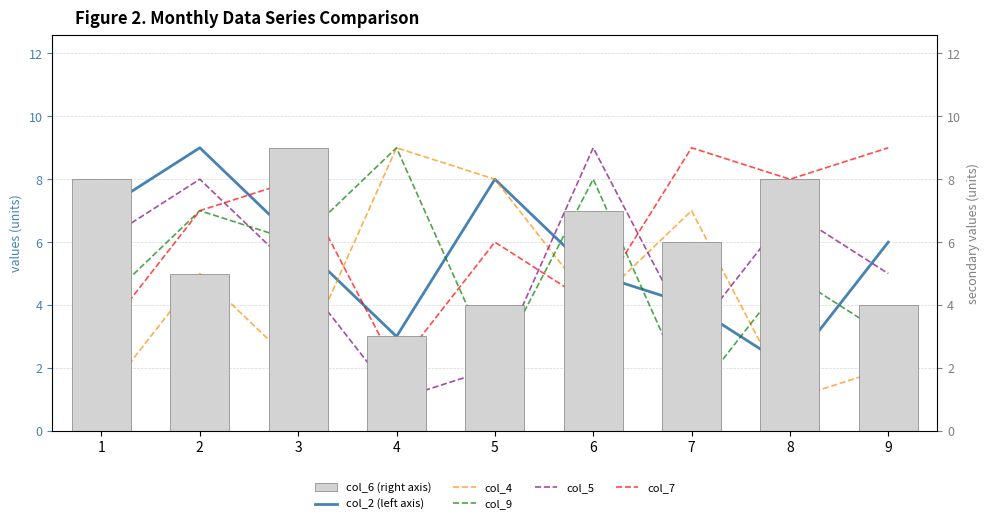

At which label is col_9 closest to 5?

8